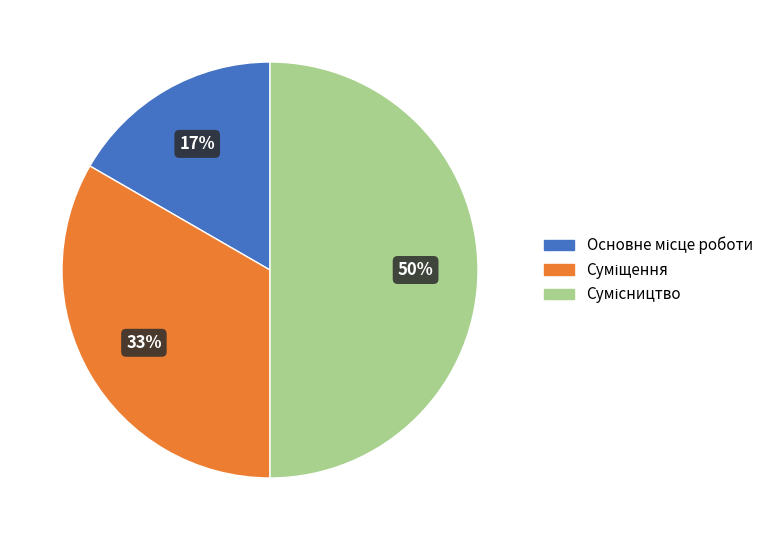

To the nearest percent, what is the difference between the largest and smallest slice percentages?

33%